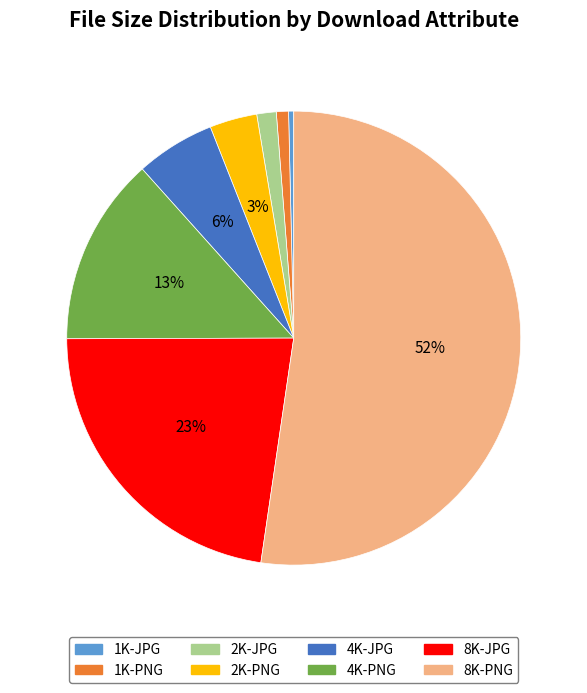

How many slices are in this pie chart?

8